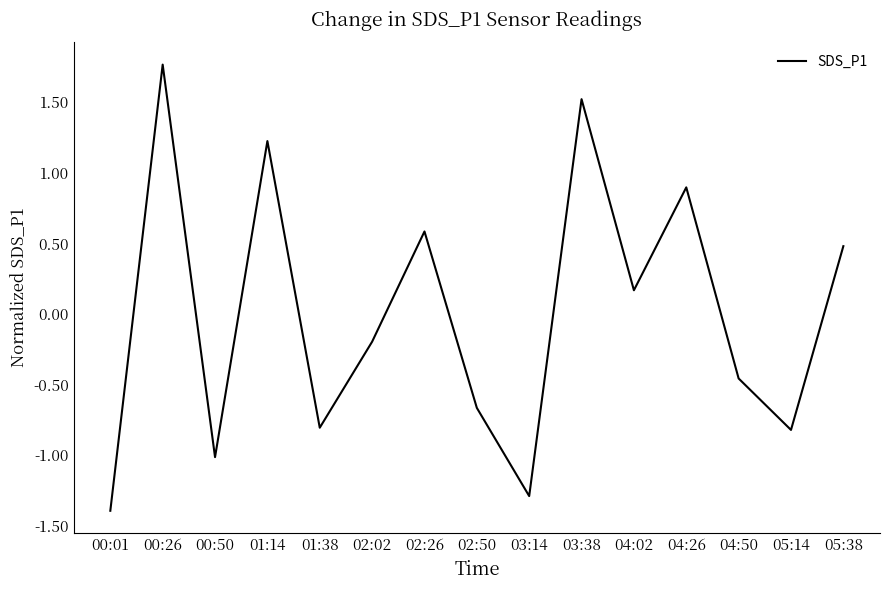

Count the number of values greater than 0.

7